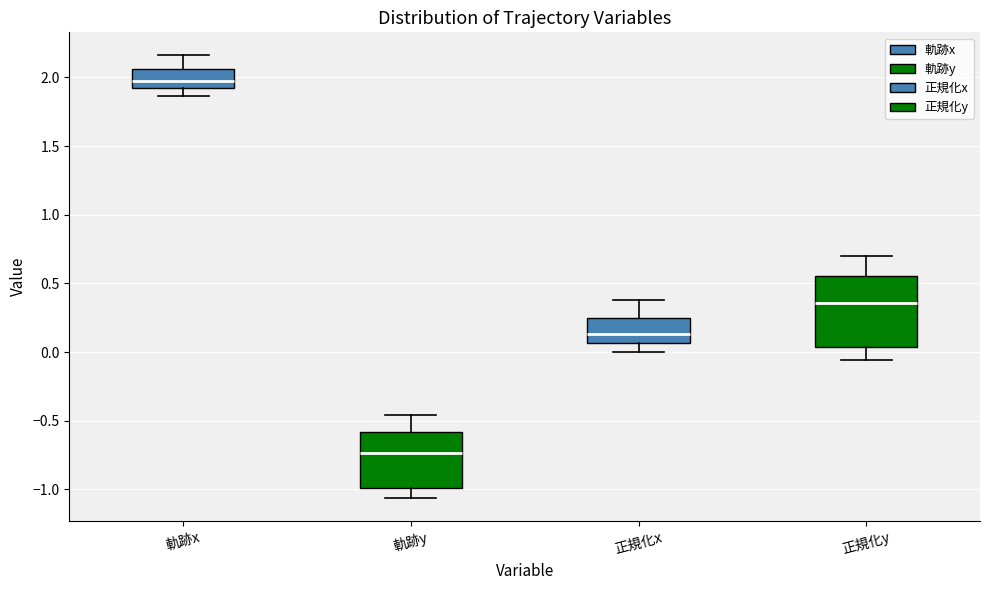

Reading left to right, transcribe this box plot: for each box, give where its median line is, the range the box spans, and where its two whiskers end, as read against the y-axis. The values are not printed on the chart, so give them approximately, as read against the axis.

軌跡x: median 1.95, box 1.90 to 2.05, whiskers 1.85 to 2.15
軌跡y: median -0.75, box -1.00 to -0.60, whiskers -1.05 to -0.45
正規化x: median 0.15, box 0.05 to 0.25, whiskers 0.00 to 0.40
正規化y: median 0.35, box 0.05 to 0.55, whiskers -0.05 to 0.70